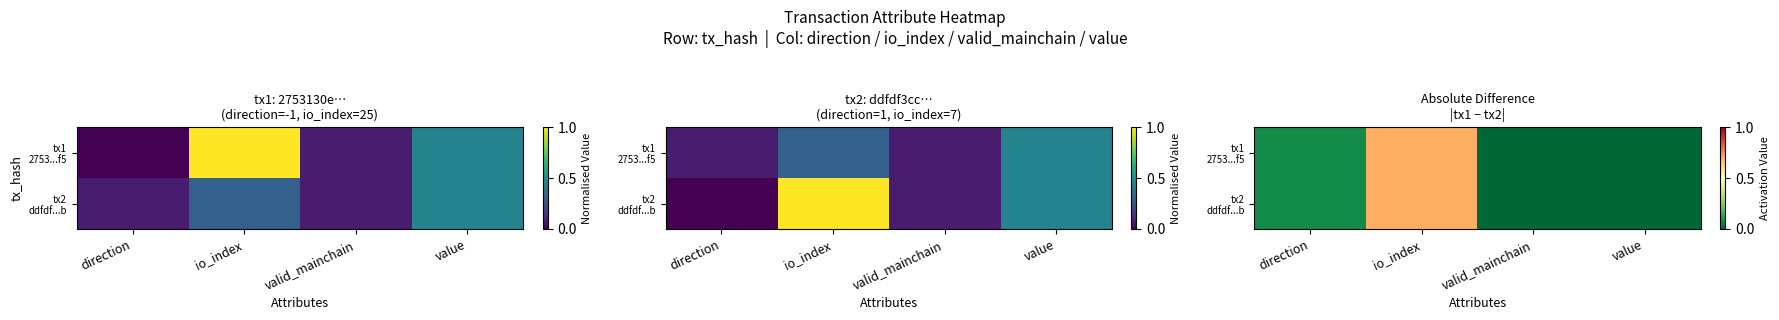

The value of tx1 2753...f5 at direction is 0.1. True or false?

False